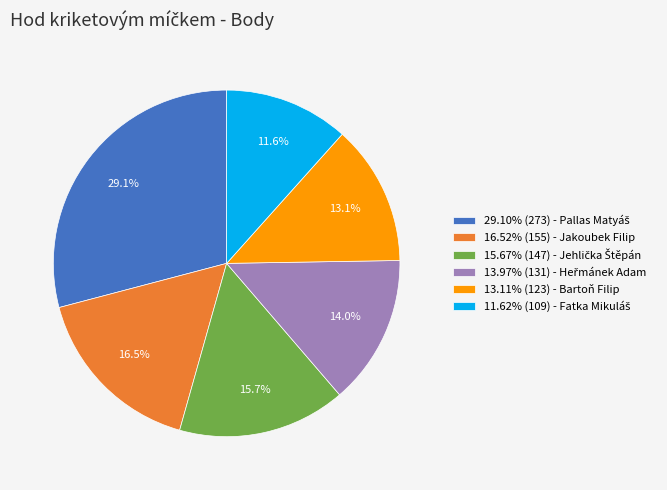

Is there a majority slice in this chart?

No